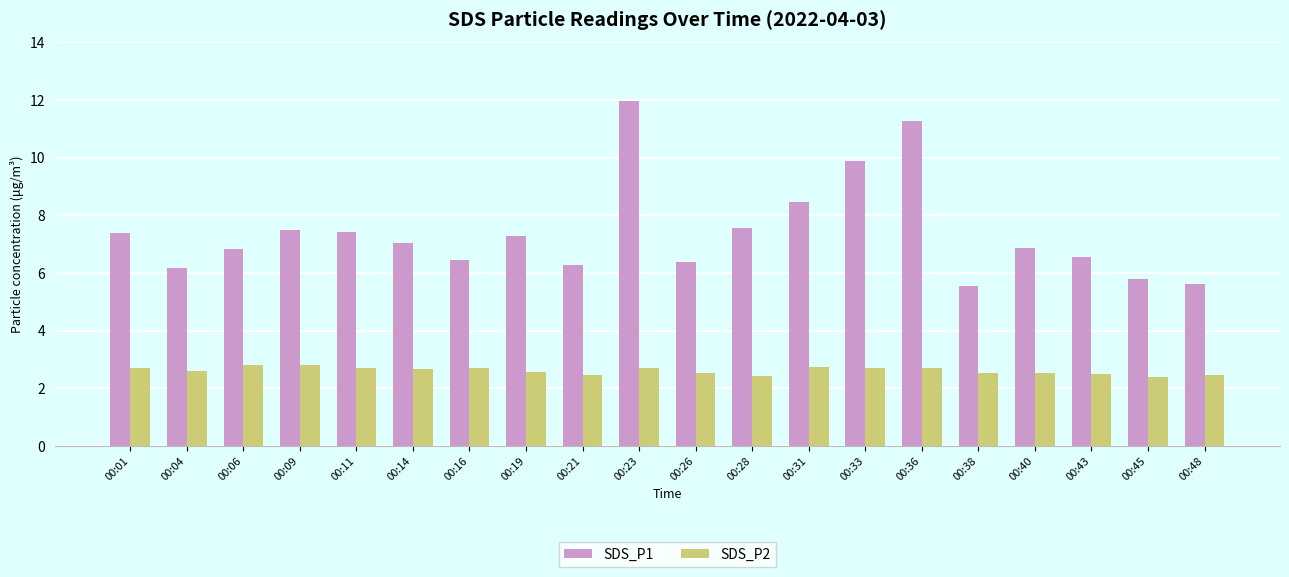

What are all the series names shown in the legend?

SDS_P1, SDS_P2